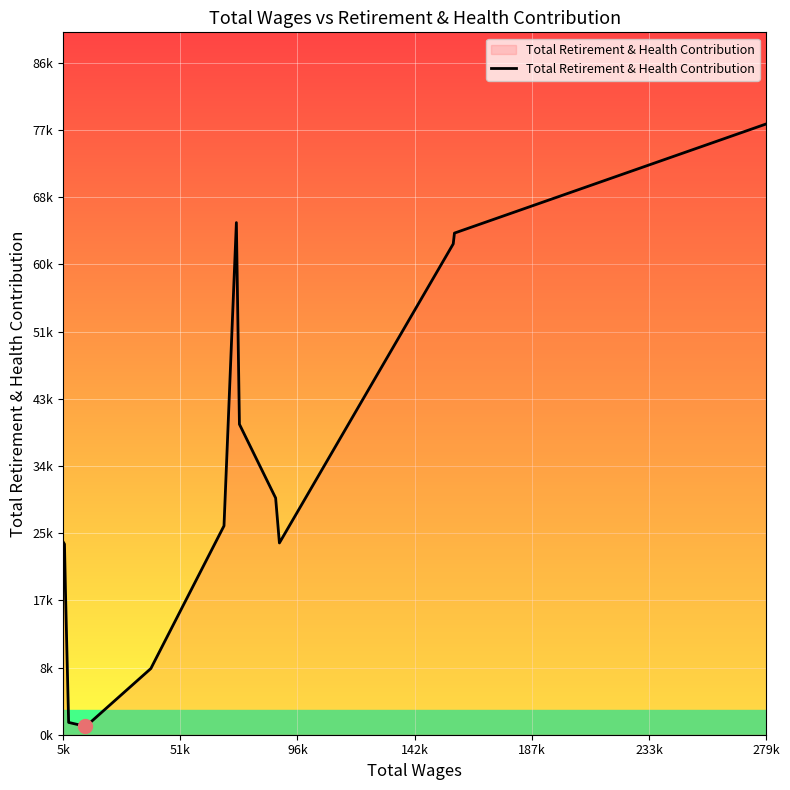

What is the greatest value displayed?

78263